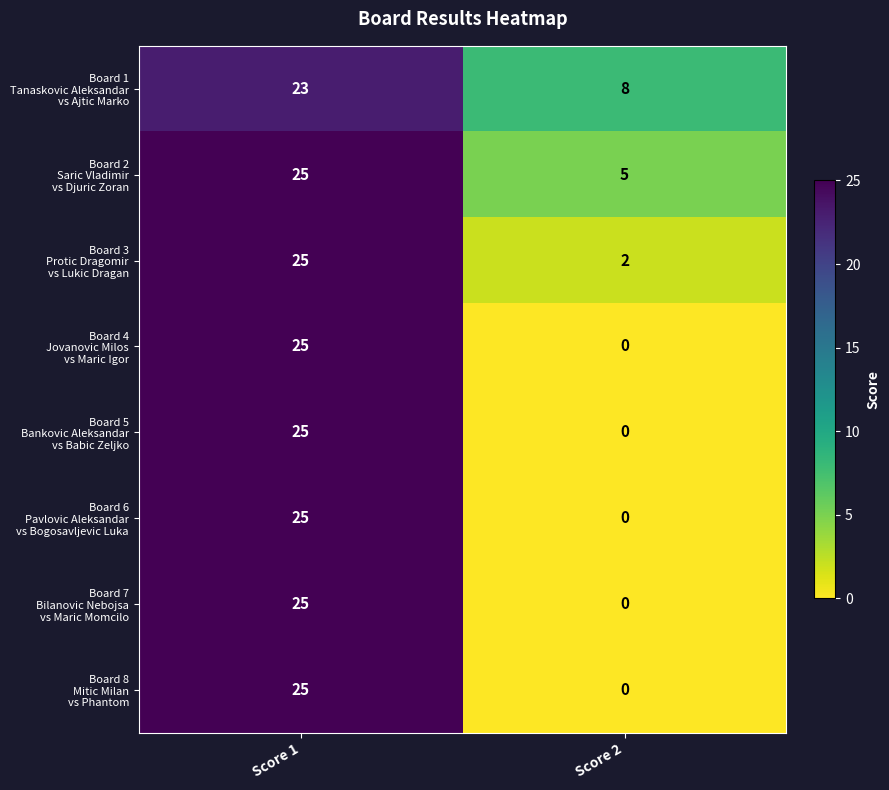

What is the spread (max minus min) of values at Score 2?

8